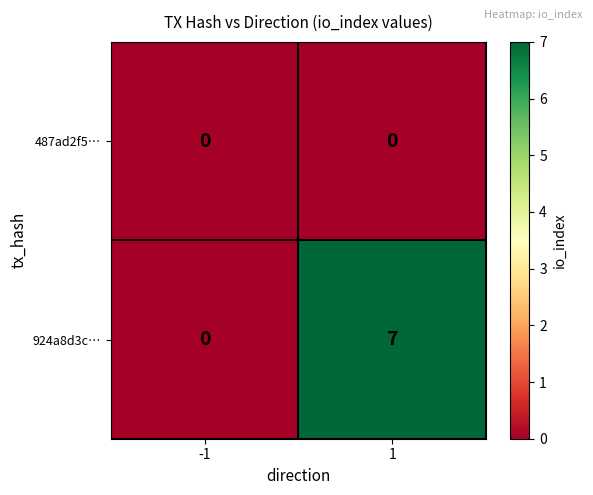

Rank the series by their maximum value, from lowest to highest.

487ad2f5…, 924a8d3c…